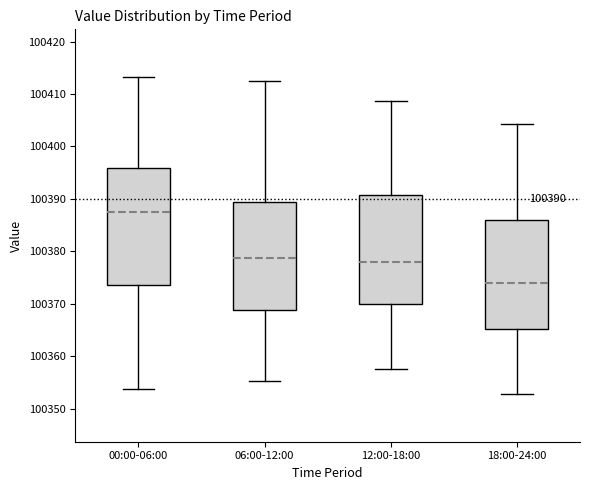

Which box is the tallest, from its lower edge to its upper edge?

00:00-06:00